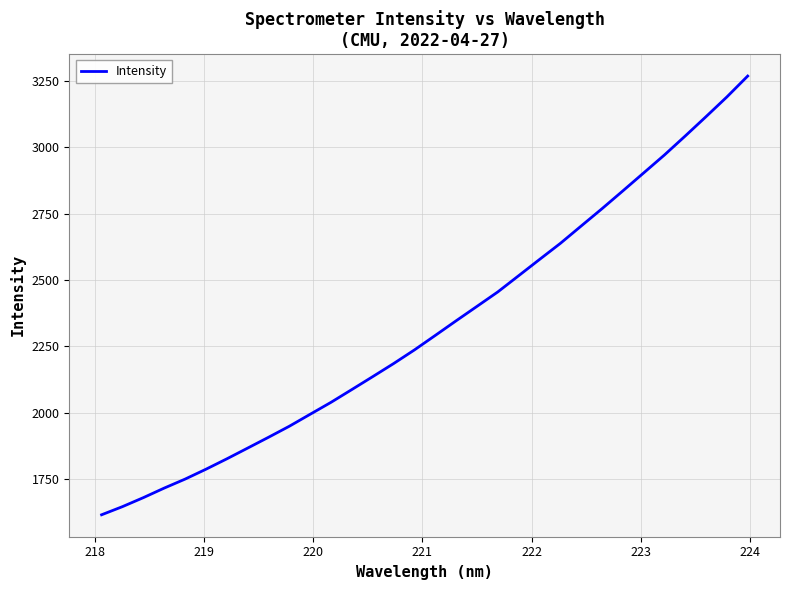

What is the average value?

2326.3